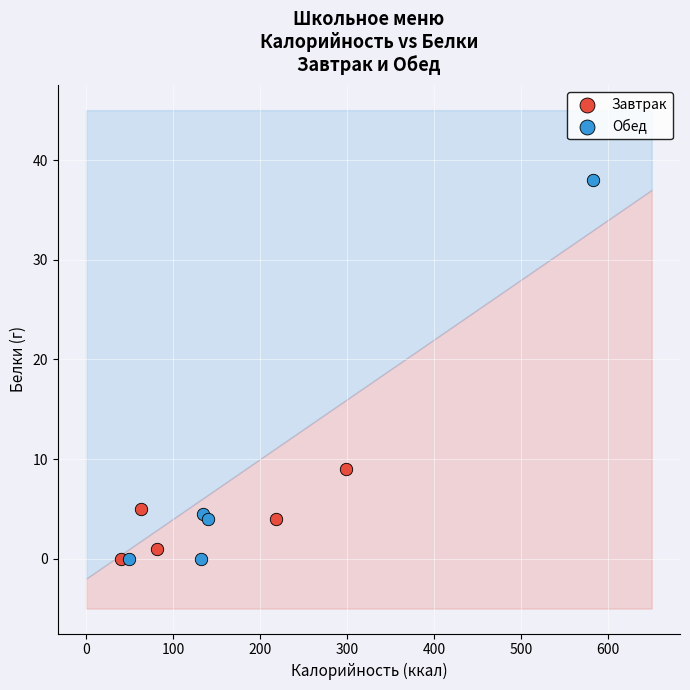

Which series has the widest spread of Y values?

Обед